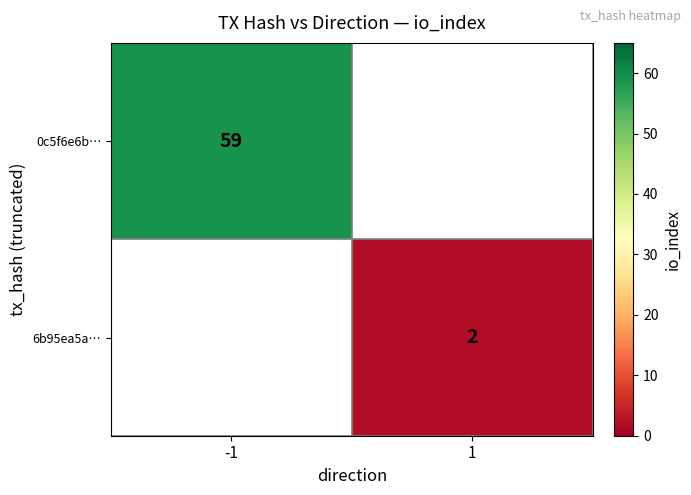

True or false: 6b95ea5a… has a value of 2 at 1.

True